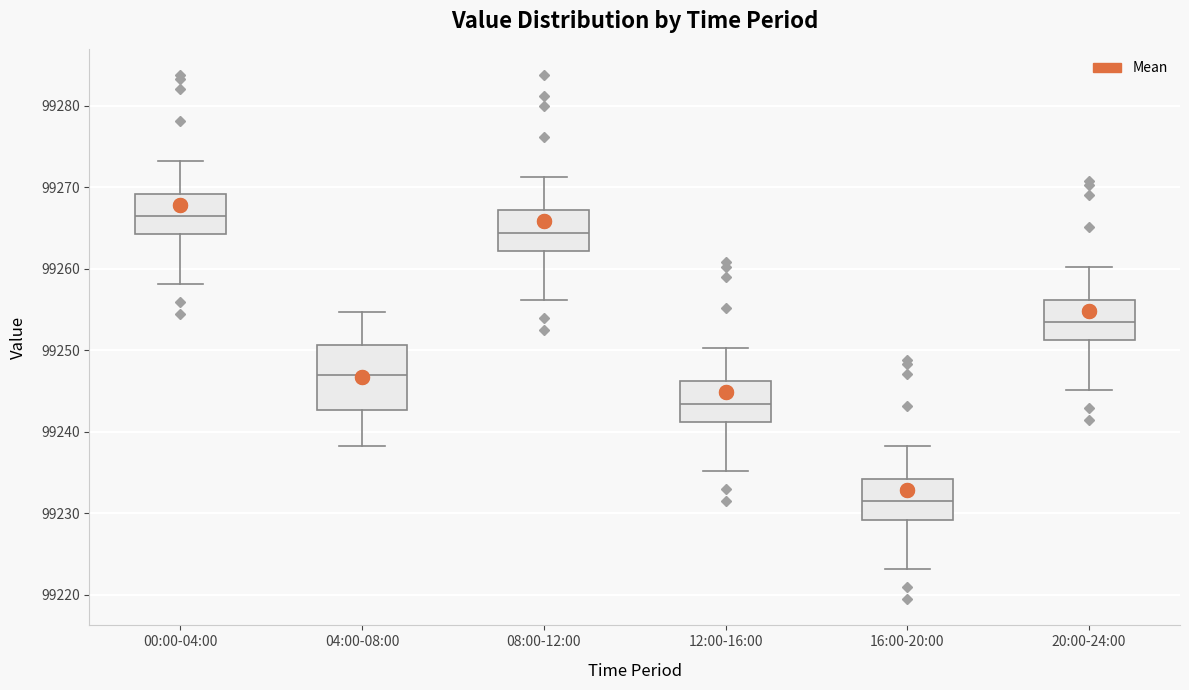

Where is the lower edge of the box for 04:00-08:00 on the y-axis? The values are not printed on the chart, so give them approximately, as read against the axis.

99243